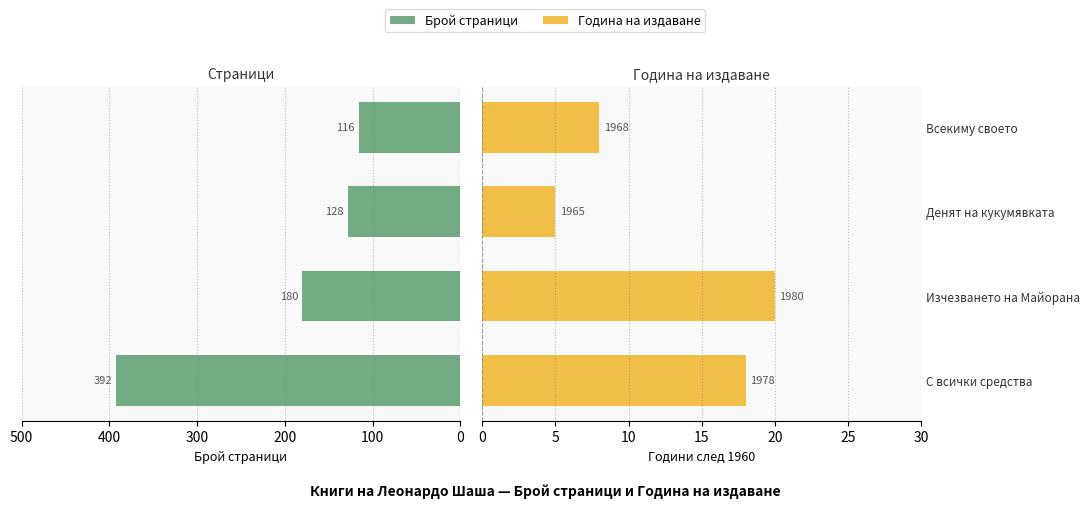

How many values in the Година (от 1960) series exceed 18?

1